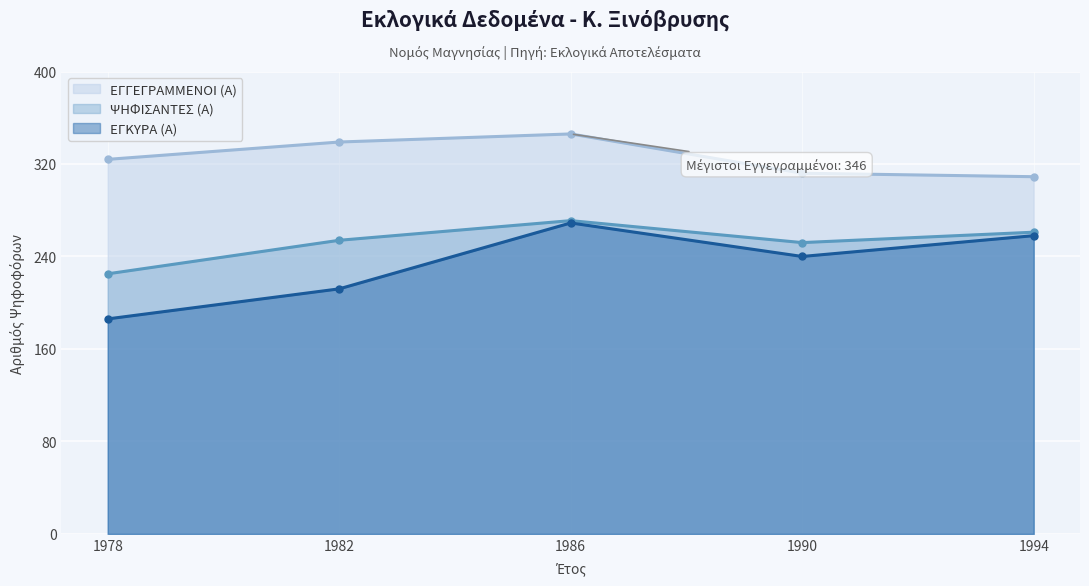

Reading left to right, extract all data points from this chart.

ΕΓΓΕΓΡΑΜΜΕΝΟΙ (Α): 324	339	346	312	309
ΨΗΦΙΣΑΝΤΕΣ (Α): 225	254	271	252	261
ΕΓΚΥΡΑ (Α): 186	212	269	240	258